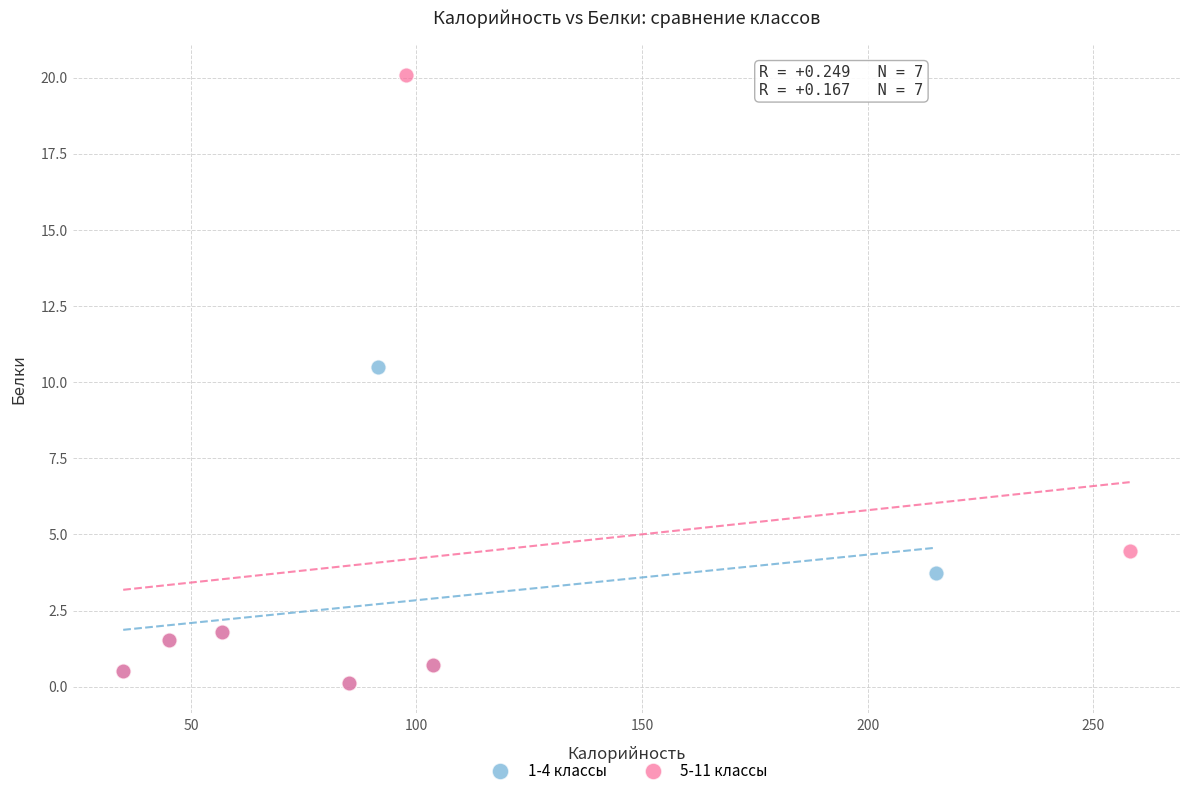

Which series has the widest spread of Y values?

5-11 классы